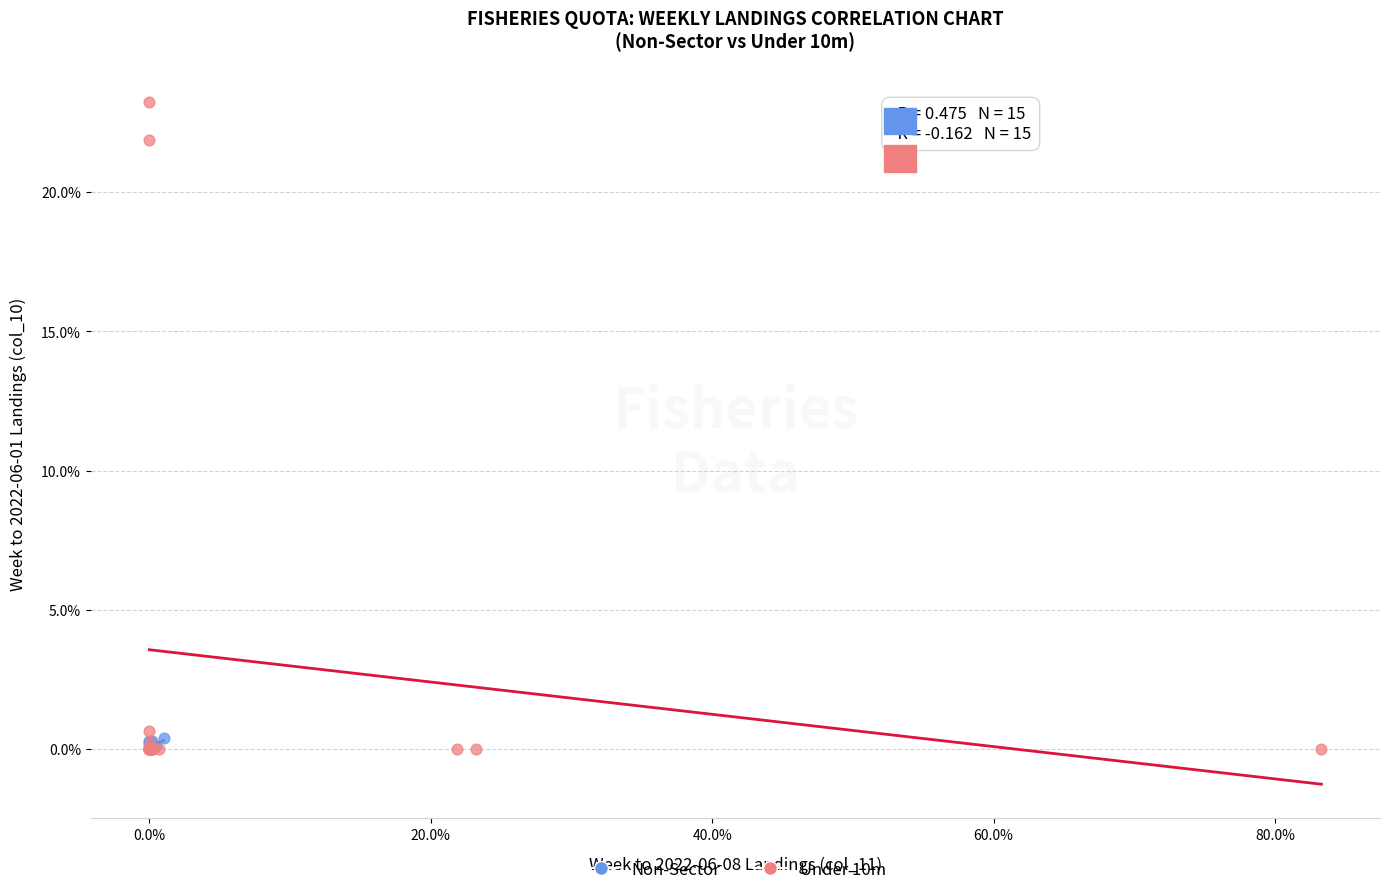

What are all the series names shown in the legend?

Non-Sector, Under 10m